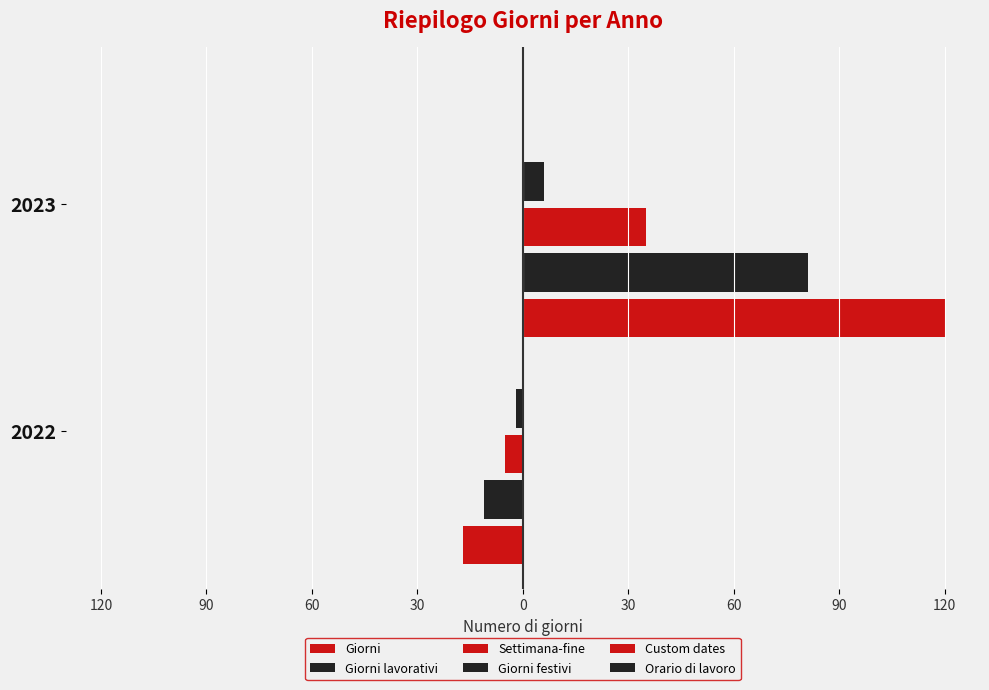

What are all the series names shown in the legend?

Giorni, Giorni lavorativi, Settimana-fine, Giorni festivi, Custom dates, Orario di lavoro